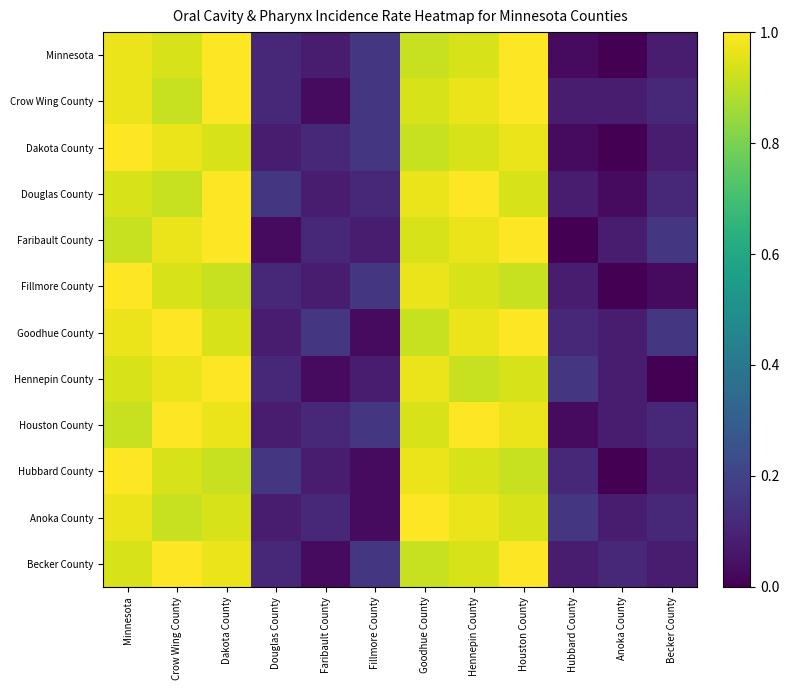

Reading left to right, extract all data points from this chart.

Minnesota: Minnesota=1.0	Crow Wing County=0.9	Dakota County=1.0	Douglas County=0.1	Faribault County=0.1	Fillmore County=0.2	Goodhue County=0.9	Hennepin County=0.9	Houston County=1.0	Hubbard County=0.0	Anoka County=0.0	Becker County=0.1
Crow Wing County: Minnesota=1.0	Crow Wing County=0.9	Dakota County=1.0	Douglas County=0.1	Faribault County=0.0	Fillmore County=0.2	Goodhue County=0.9	Hennepin County=1.0	Houston County=1.0	Hubbard County=0.1	Anoka County=0.1	Becker County=0.1
Dakota County: Minnesota=1.0	Crow Wing County=1.0	Dakota County=0.9	Douglas County=0.1	Faribault County=0.1	Fillmore County=0.2	Goodhue County=0.9	Hennepin County=0.9	Houston County=1.0	Hubbard County=0.0	Anoka County=0.0	Becker County=0.1
Douglas County: Minnesota=0.9	Crow Wing County=0.9	Dakota County=1.0	Douglas County=0.2	Faribault County=0.1	Fillmore County=0.1	Goodhue County=1.0	Hennepin County=1.0	Houston County=0.9	Hubbard County=0.1	Anoka County=0.0	Becker County=0.1
Faribault County: Minnesota=0.9	Crow Wing County=1.0	Dakota County=1.0	Douglas County=0.0	Faribault County=0.1	Fillmore County=0.1	Goodhue County=0.9	Hennepin County=1.0	Houston County=1.0	Hubbard County=0.0	Anoka County=0.1	Becker County=0.2
Fillmore County: Minnesota=1.0	Crow Wing County=0.9	Dakota County=0.9	Douglas County=0.1	Faribault County=0.1	Fillmore County=0.2	Goodhue County=1.0	Hennepin County=0.9	Houston County=0.9	Hubbard County=0.1	Anoka County=0.0	Becker County=0.0
Goodhue County: Minnesota=1.0	Crow Wing County=1.0	Dakota County=0.9	Douglas County=0.1	Faribault County=0.2	Fillmore County=0.0	Goodhue County=0.9	Hennepin County=1.0	Houston County=1.0	Hubbard County=0.1	Anoka County=0.1	Becker County=0.2
Hennepin County: Minnesota=0.9	Crow Wing County=1.0	Dakota County=1.0	Douglas County=0.1	Faribault County=0.0	Fillmore County=0.1	Goodhue County=1.0	Hennepin County=0.9	Houston County=0.9	Hubbard County=0.2	Anoka County=0.1	Becker County=0.0
Houston County: Minnesota=0.9	Crow Wing County=1.0	Dakota County=1.0	Douglas County=0.1	Faribault County=0.1	Fillmore County=0.2	Goodhue County=0.9	Hennepin County=1.0	Houston County=1.0	Hubbard County=0.0	Anoka County=0.1	Becker County=0.1
Hubbard County: Minnesota=1.0	Crow Wing County=0.9	Dakota County=0.9	Douglas County=0.2	Faribault County=0.1	Fillmore County=0.0	Goodhue County=1.0	Hennepin County=0.9	Houston County=0.9	Hubbard County=0.1	Anoka County=0.0	Becker County=0.1
Anoka County: Minnesota=1.0	Crow Wing County=0.9	Dakota County=0.9	Douglas County=0.1	Faribault County=0.1	Fillmore County=0.0	Goodhue County=1.0	Hennepin County=1.0	Houston County=0.9	Hubbard County=0.2	Anoka County=0.1	Becker County=0.1
Becker County: Minnesota=0.9	Crow Wing County=1.0	Dakota County=1.0	Douglas County=0.1	Faribault County=0.0	Fillmore County=0.2	Goodhue County=0.9	Hennepin County=0.9	Houston County=1.0	Hubbard County=0.1	Anoka County=0.1	Becker County=0.1